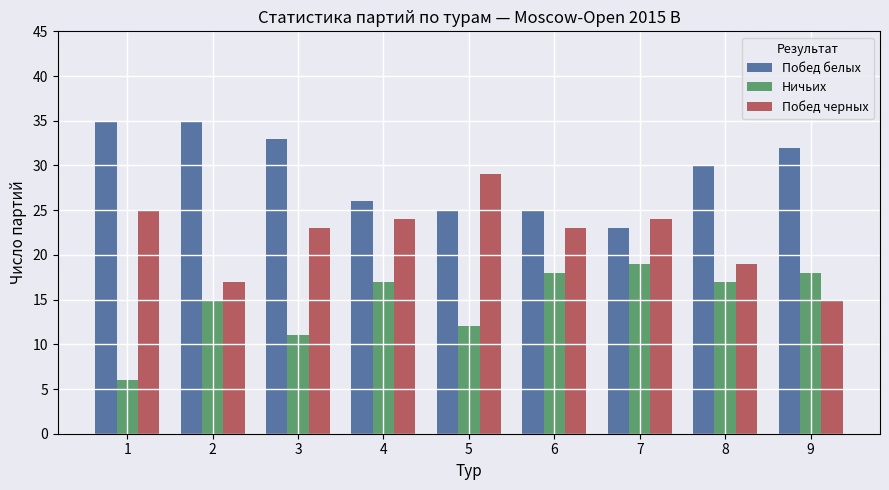

What is the smallest value displayed?

6